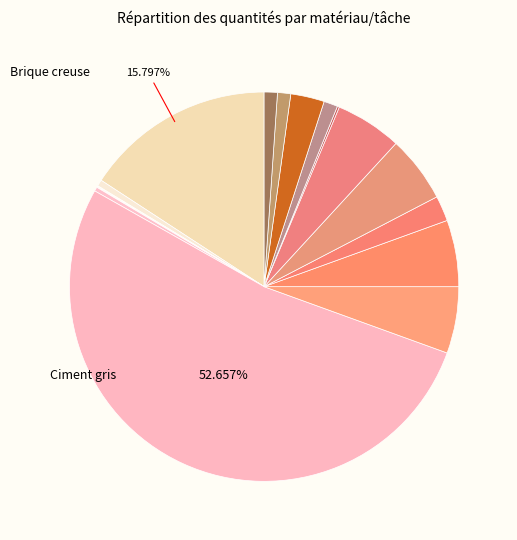

Is there a majority slice in this chart?

Yes